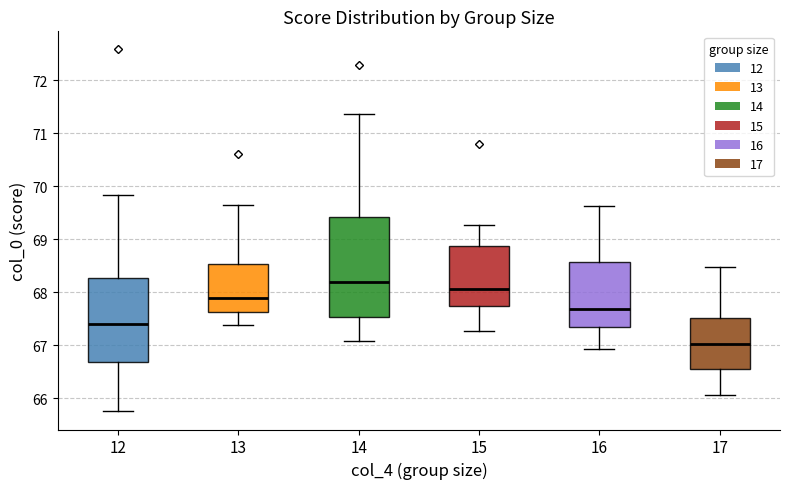

Reading left to right, transcribe this box plot: for each box, give where its median line is, the range the box spans, and where its two whiskers end, as read against the y-axis. The values are not printed on the chart, so give them approximately, as read against the axis.

12: median 67.4, box 66.7 to 68.3, whiskers 65.8 to 69.8
13: median 67.9, box 67.6 to 68.5, whiskers 67.4 to 69.6
14: median 68.2, box 67.5 to 69.4, whiskers 67.1 to 71.4
15: median 68.1, box 67.7 to 68.9, whiskers 67.3 to 69.3
16: median 67.7, box 67.3 to 68.6, whiskers 66.9 to 69.6
17: median 67.0, box 66.5 to 67.5, whiskers 66.1 to 68.5